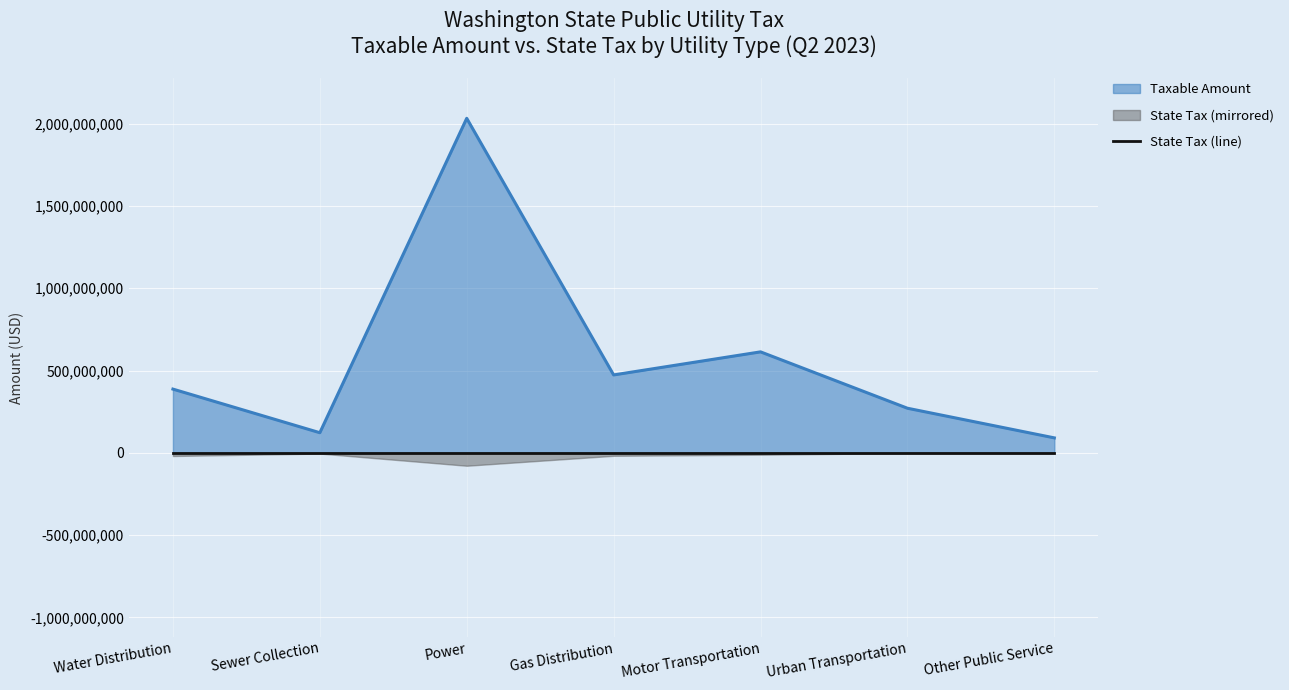

Which has a higher value, Power or Gas Distribution?

Power